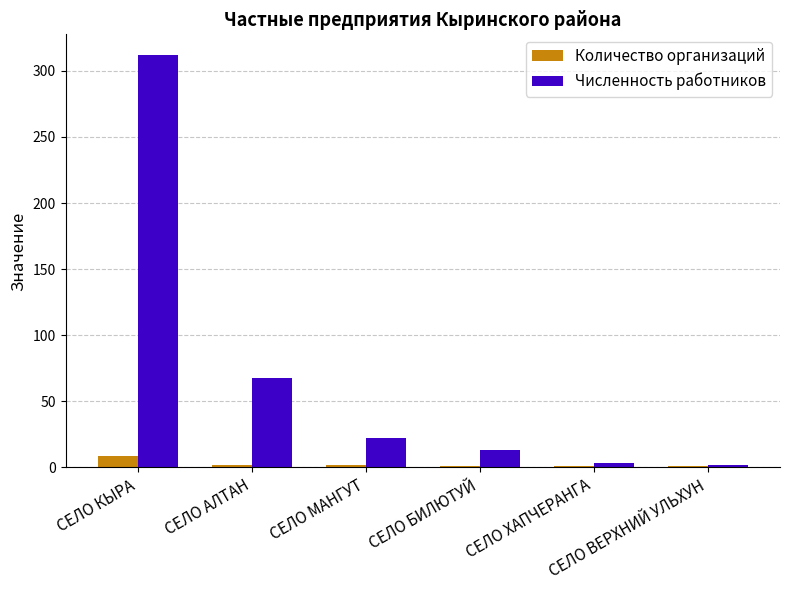

What is the label of the 4th bar from the left?

СЕЛО БИЛЮТУЙ